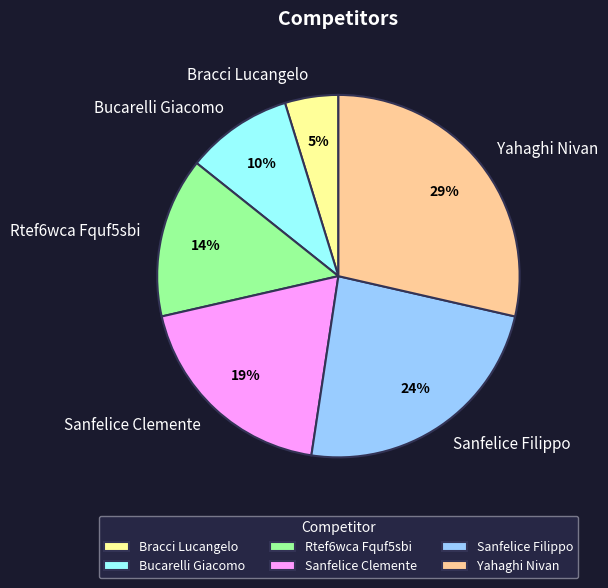

Does any single category account for the majority?

No